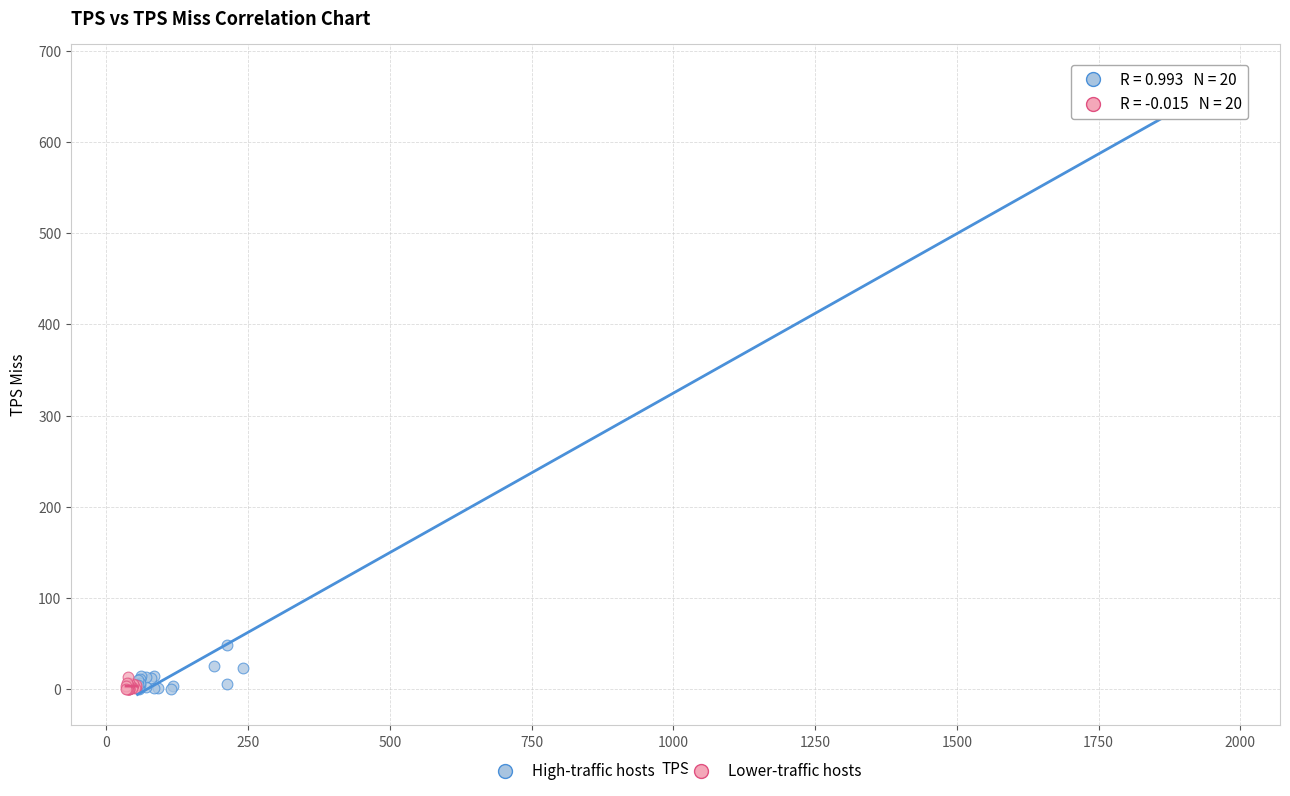

What are all the series names shown in the legend?

High-traffic hosts, Lower-traffic hosts